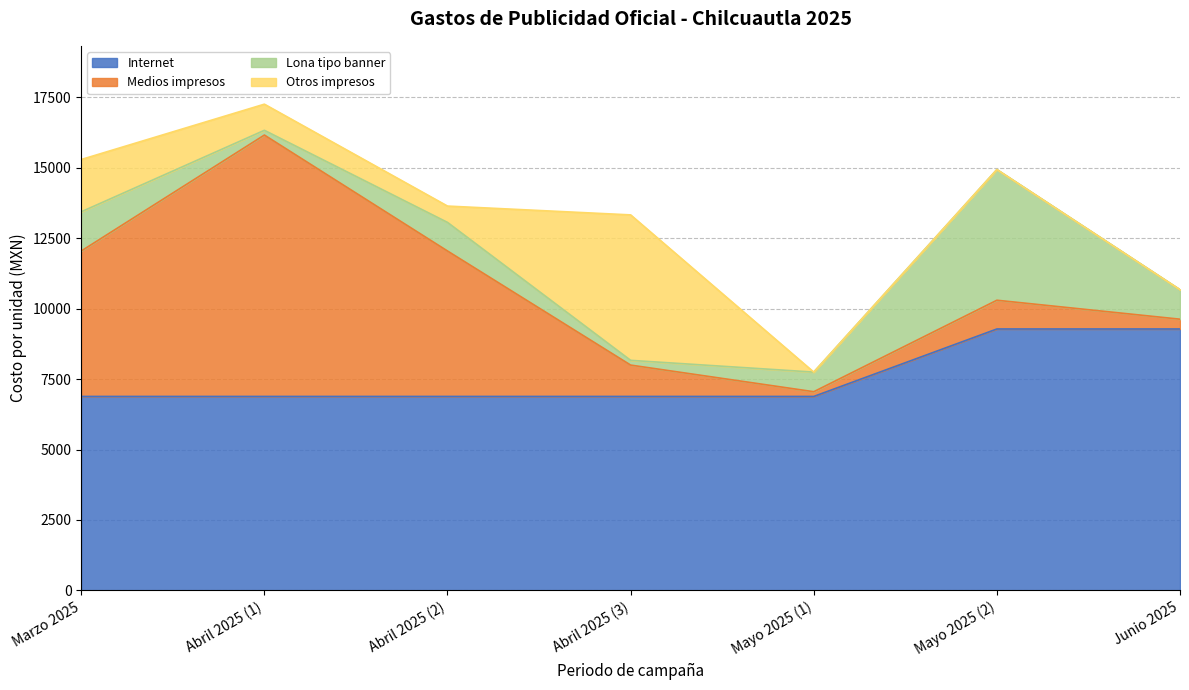

List the labels in order of Internet value, smallest first.

Marzo 2025, Abril 2025 (1), Abril 2025 (2), Abril 2025 (3), Mayo 2025 (1), Mayo 2025 (2), Junio 2025